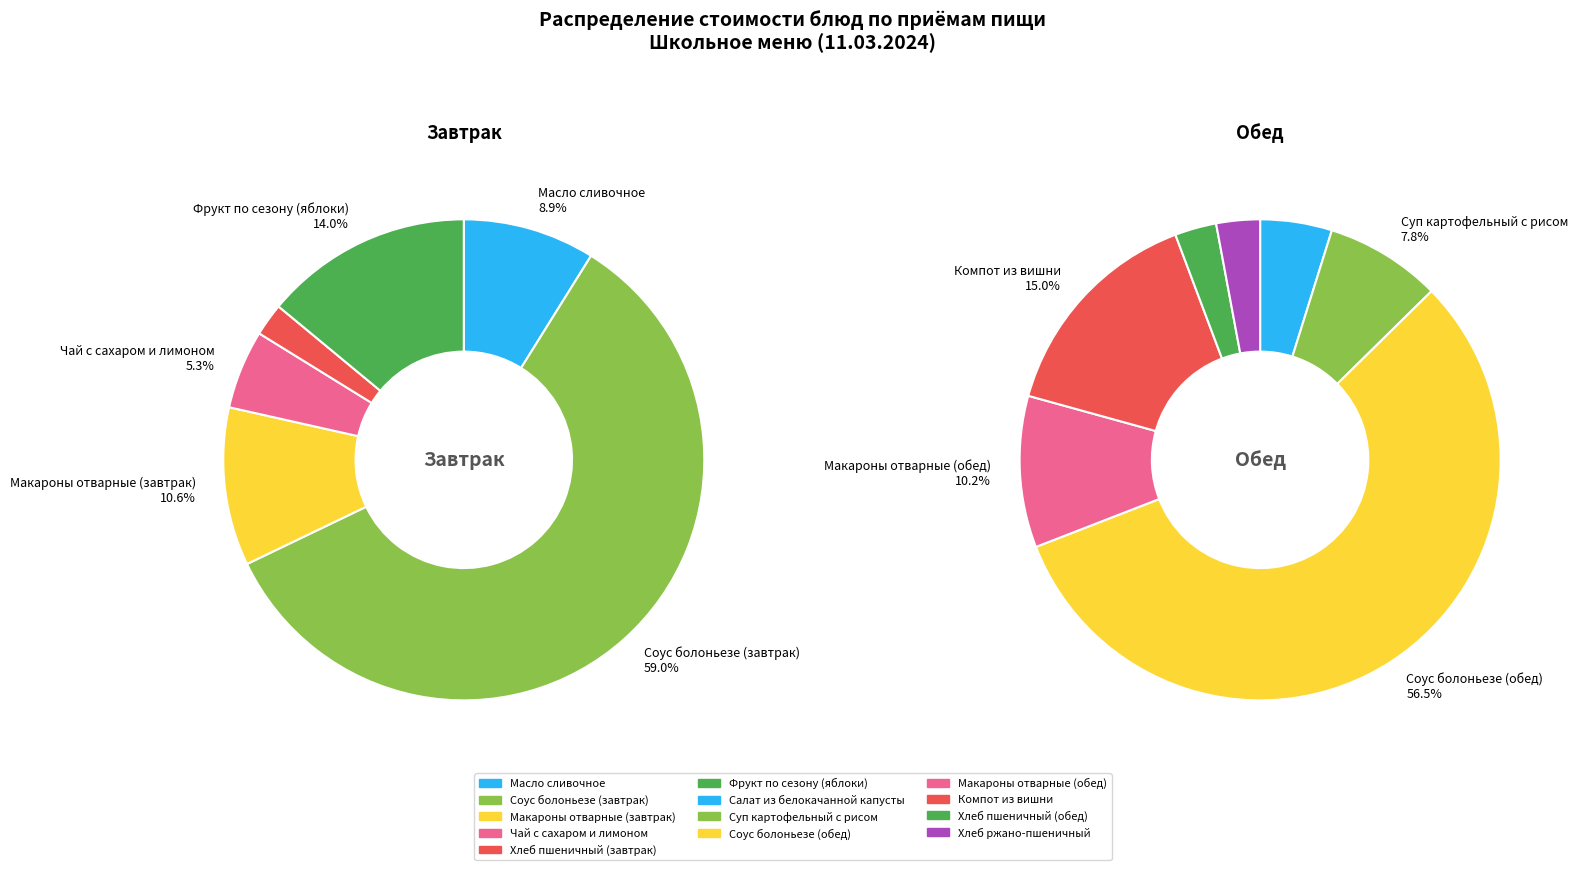

Does Хлеб пшеничный (обед) represent more than half of the total?

No